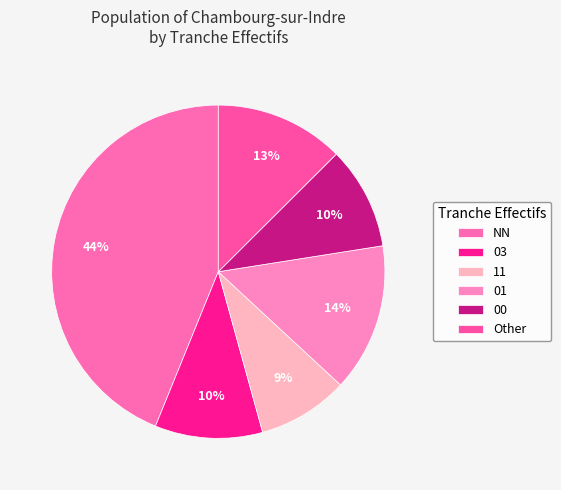

To the nearest percent, what is the difference between the 01 and 03 slice percentages?

4%